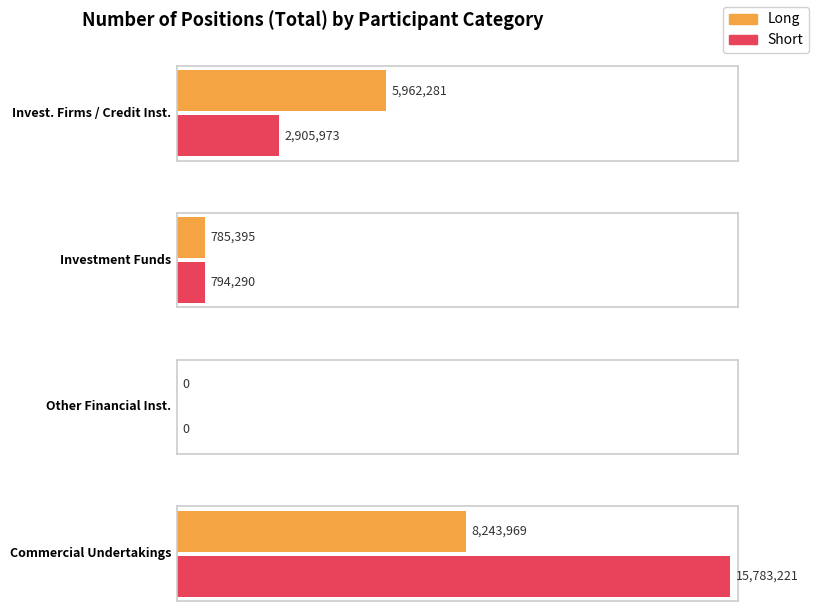

Where does the Long series first go above 5962281?

Commercial Undertakings